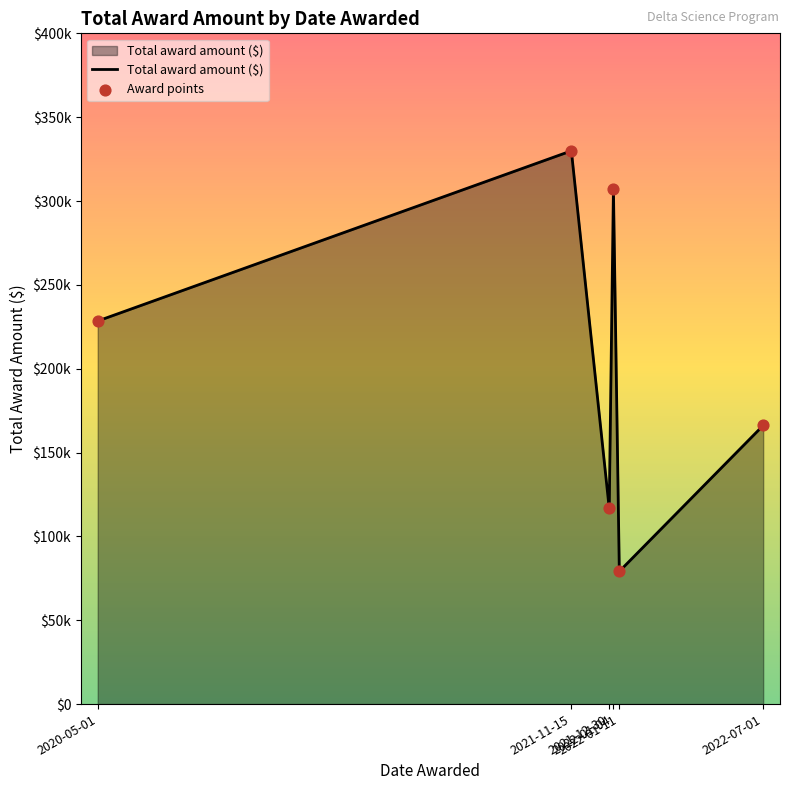

Does the chart have visible grid lines?

No